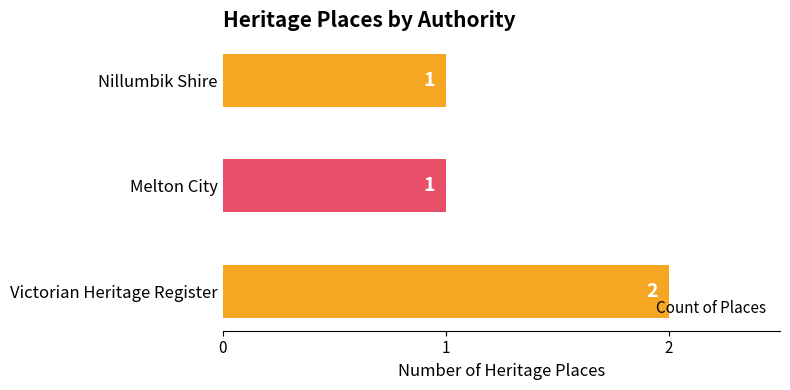

Approximately how many times larger is the value at Victorian Heritage Register compared to Melton City?

2.0